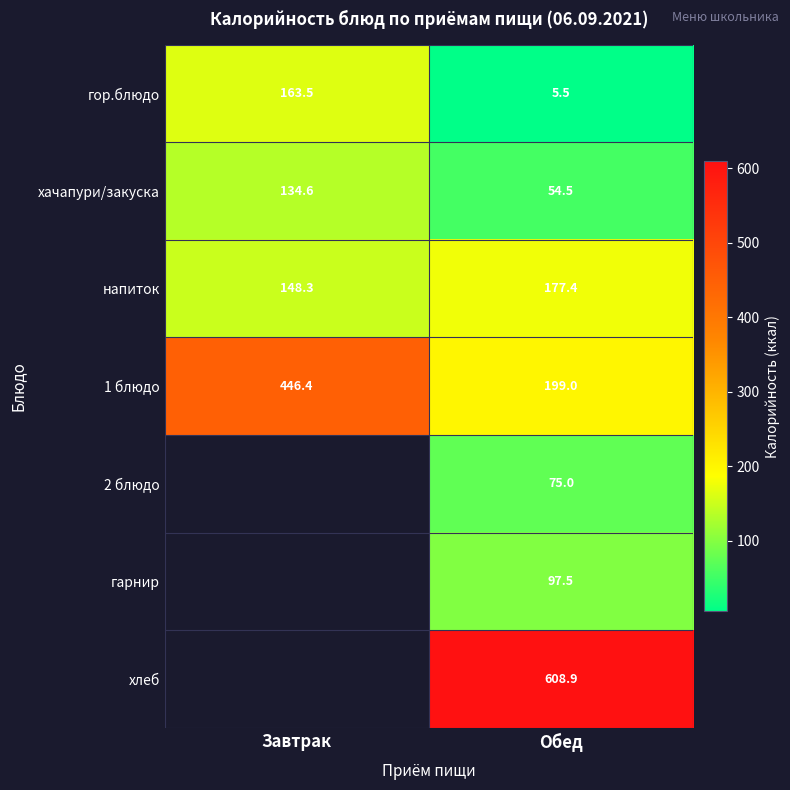

How many data points in хачапури/закуска are less than 134?

1